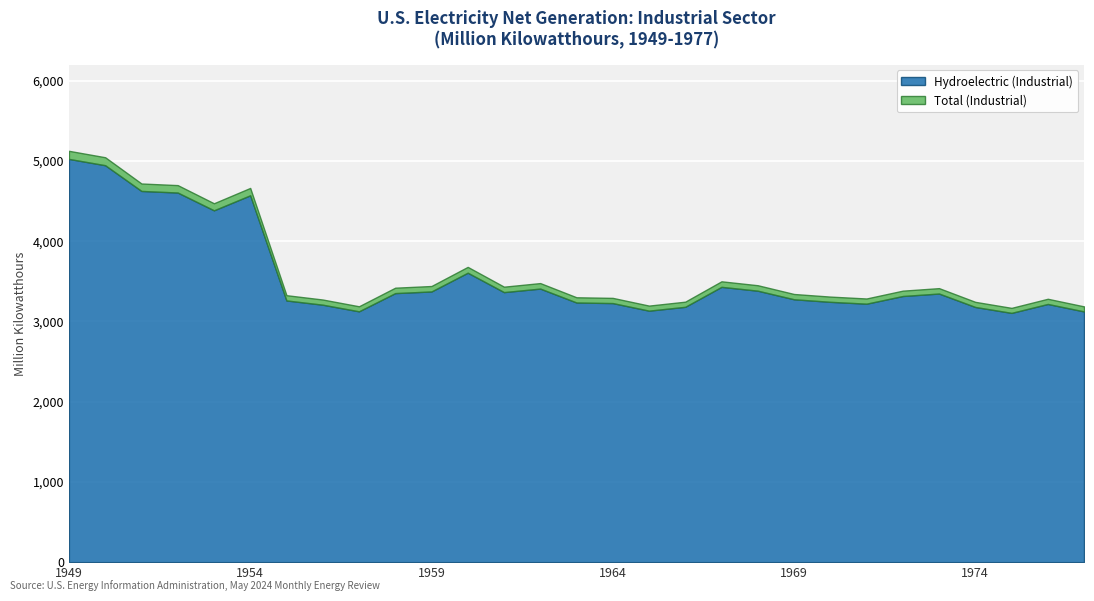

How many data points does each series have?

29